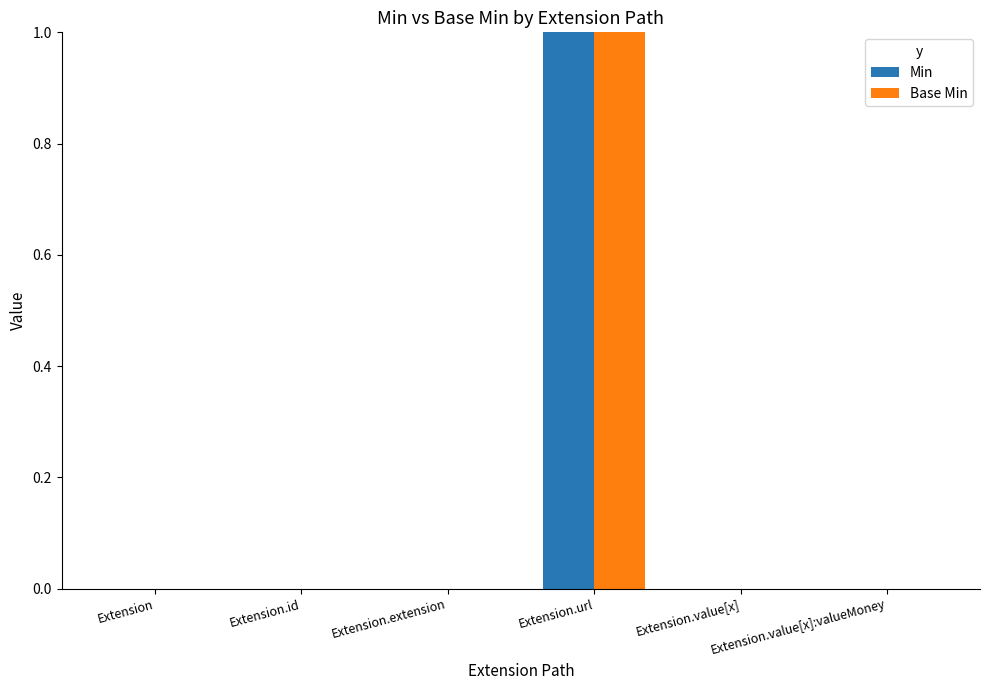

At which category is the sum across all series the highest?

Extension.url